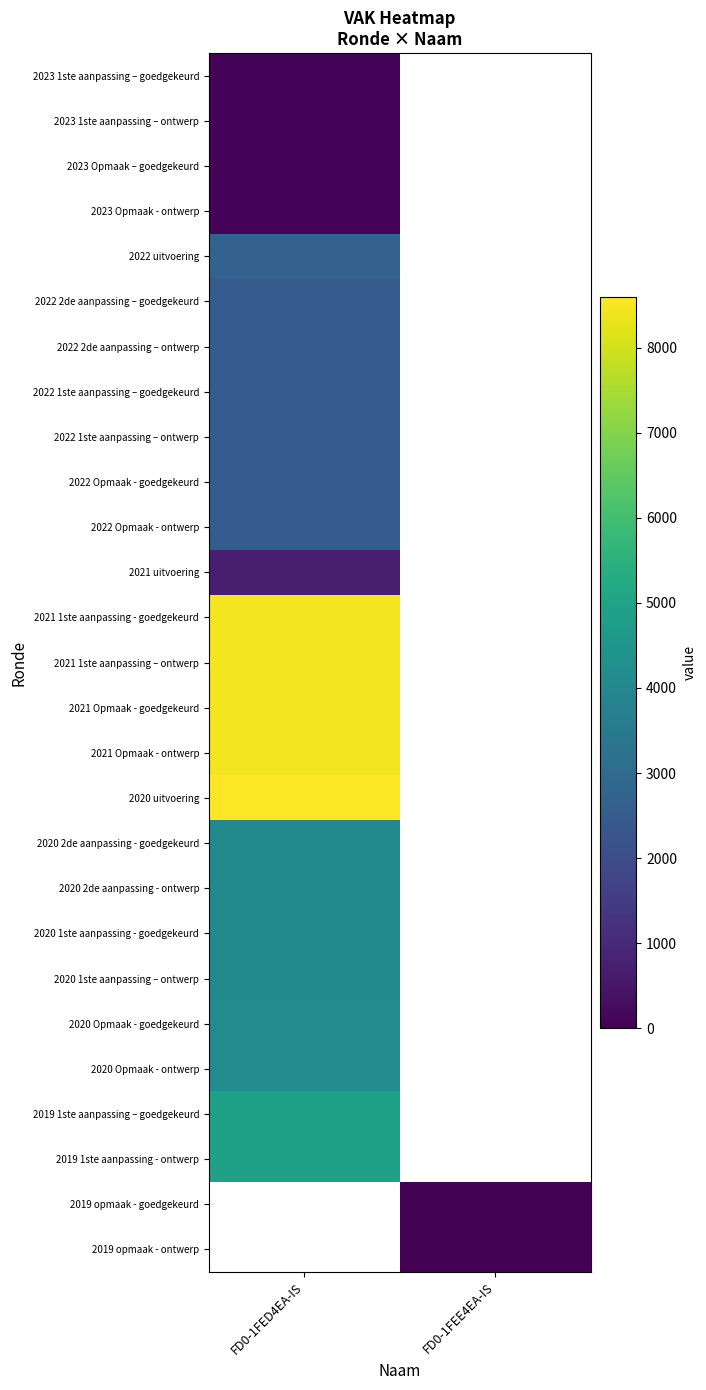

Is it true that 2021 uitvoering equals 710.0 at FD0-1FED4EA-IS?

True